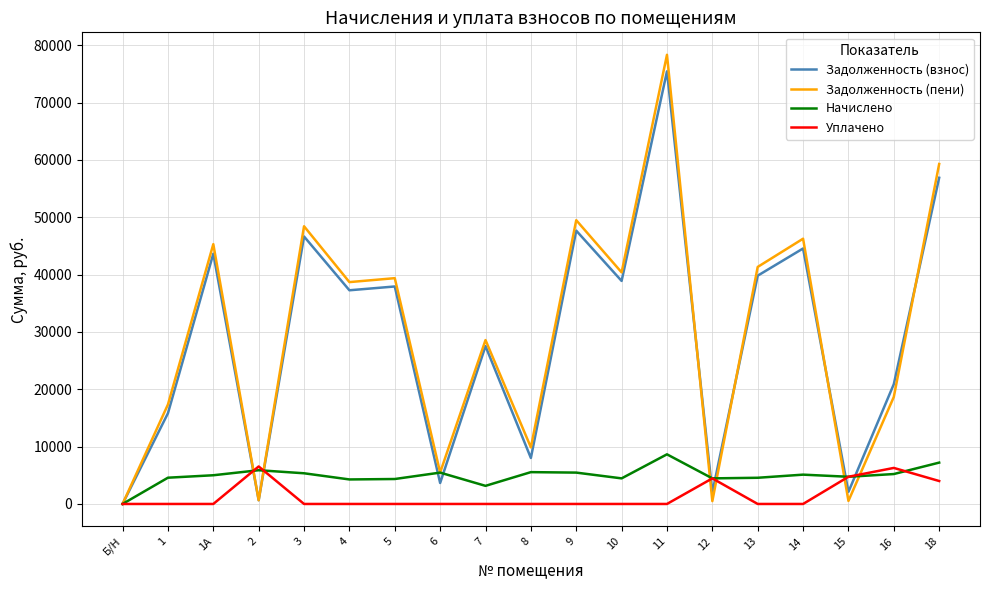

At which category is the sum across all series the highest?

11